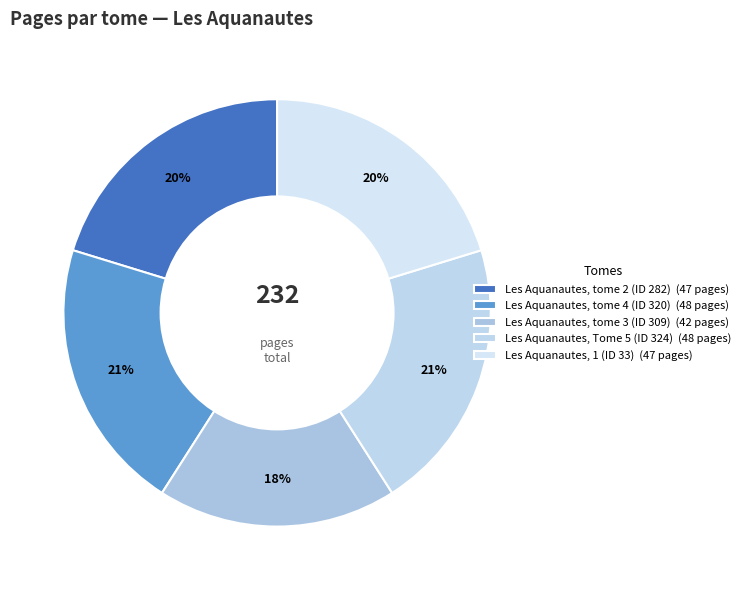

How many slices are in this pie chart?

5